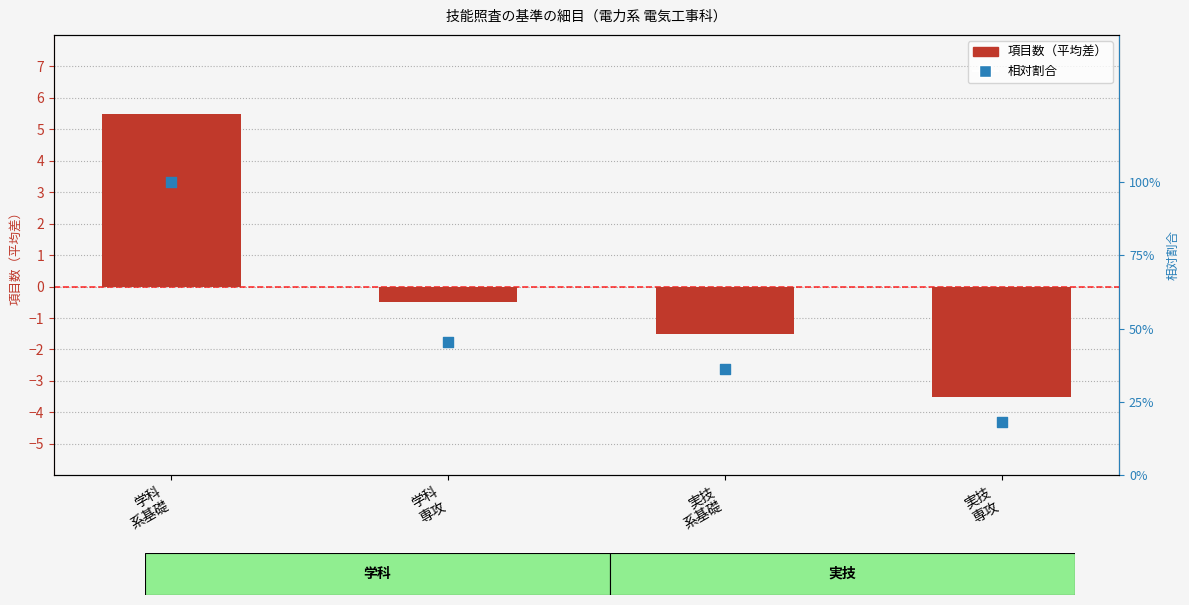

Which series contains the lowest Y value?

項目数（平均差）